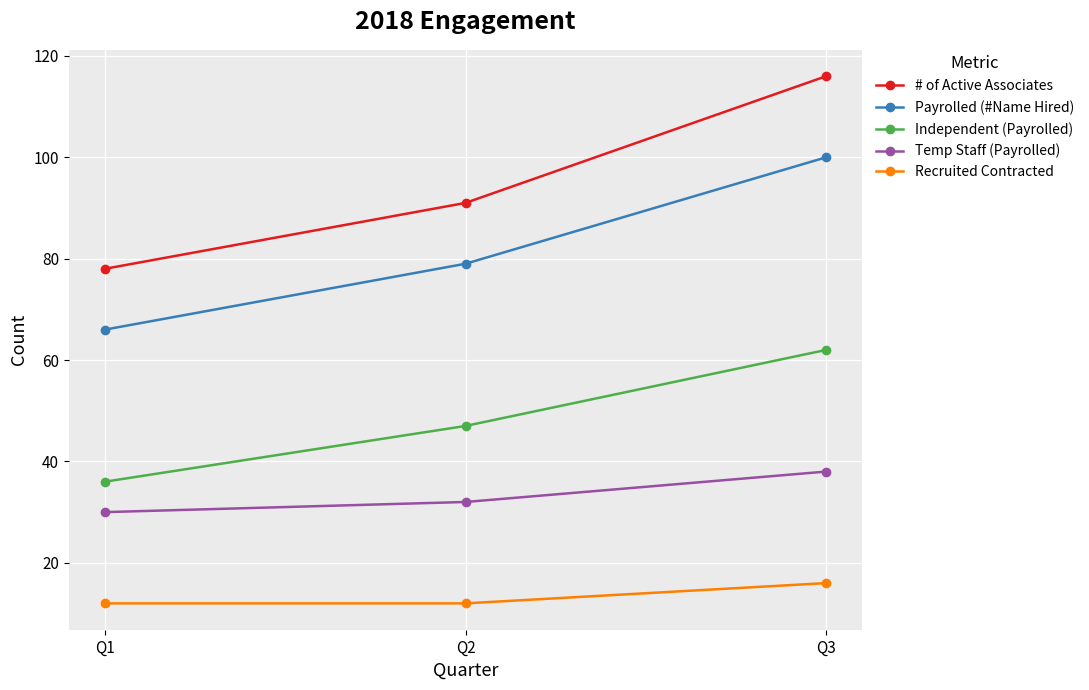

Rank the series by their average value, from highest to lowest.

# of Active Associates, Payrolled (#Name Hired), Independent (Payrolled), Temp Staff (Payrolled), Recruited Contracted